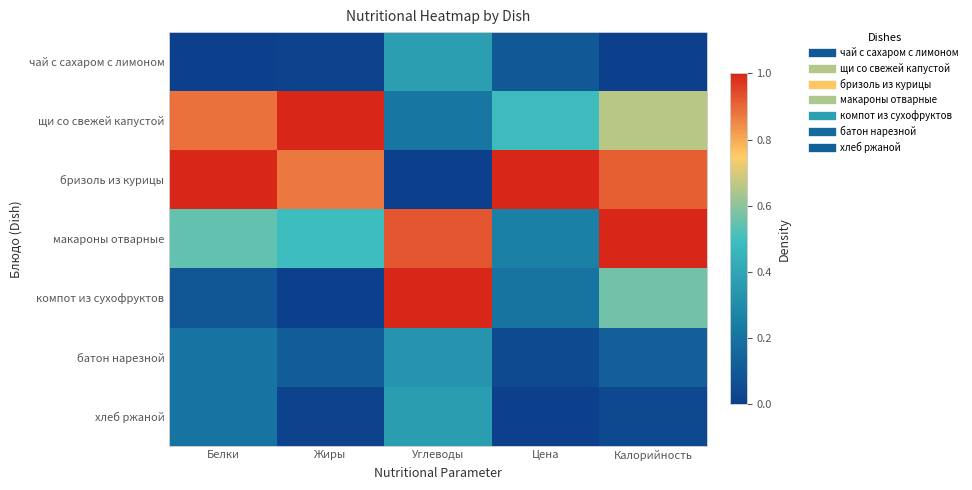

Reading left to right, list all the values displayed in this chart.

чай с сахаром с лимоном: Белки=0.0	Жиры=0.0	Углеводы=0.4	Цена=0.1	Калорийность=0.0
щи со свежей капустой: Белки=0.9	Жиры=1.0	Углеводы=0.2	Цена=0.5	Калорийность=0.7
бризоль из курицы: Белки=1.0	Жиры=0.9	Углеводы=0.0	Цена=1.0	Калорийность=0.9
макароны отварные: Белки=0.5	Жиры=0.5	Углеводы=0.9	Цена=0.3	Калорийность=1.0
компот из сухофруктов: Белки=0.1	Жиры=0.0	Углеводы=1.0	Цена=0.2	Калорийность=0.6
батон нарезной: Белки=0.2	Жиры=0.1	Углеводы=0.3	Цена=0.0	Калорийность=0.1
хлеб ржаной: Белки=0.2	Жиры=0.0	Углеводы=0.4	Цена=0.0	Калорийность=0.0